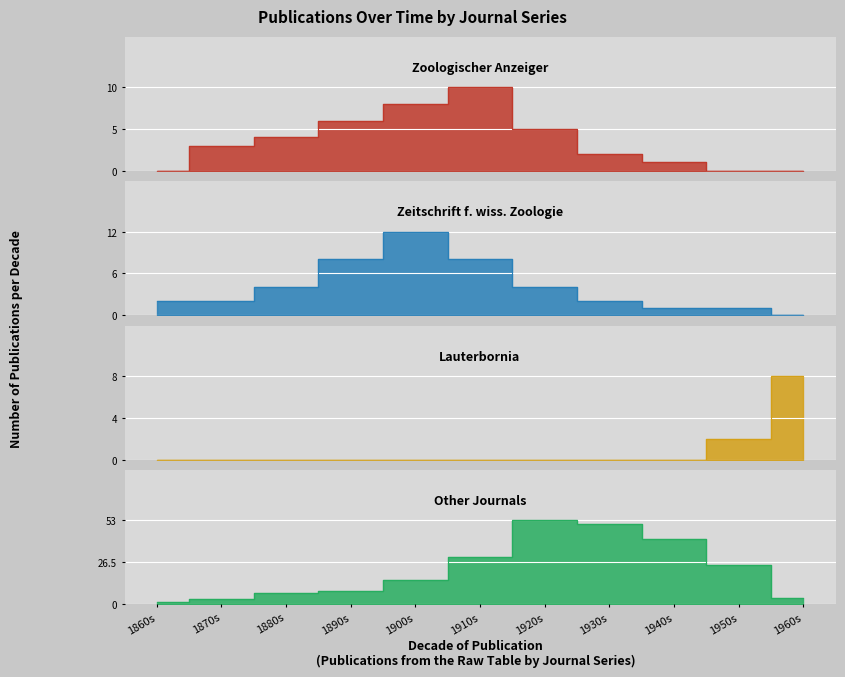

True or false: publications_per_decade has more than 2 interior local peaks.

False